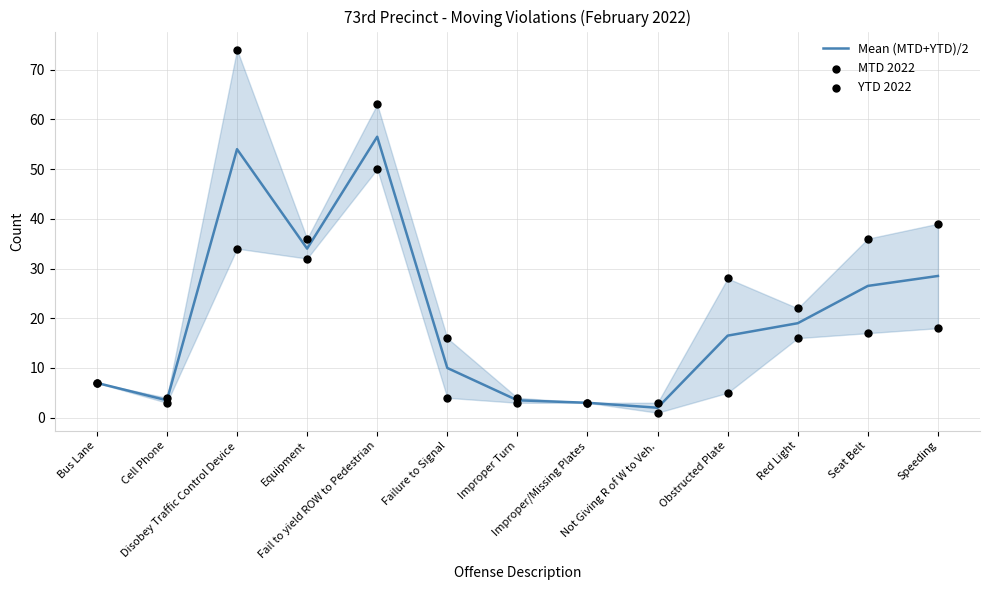

At how many categories does at least one series exceed 65?

1